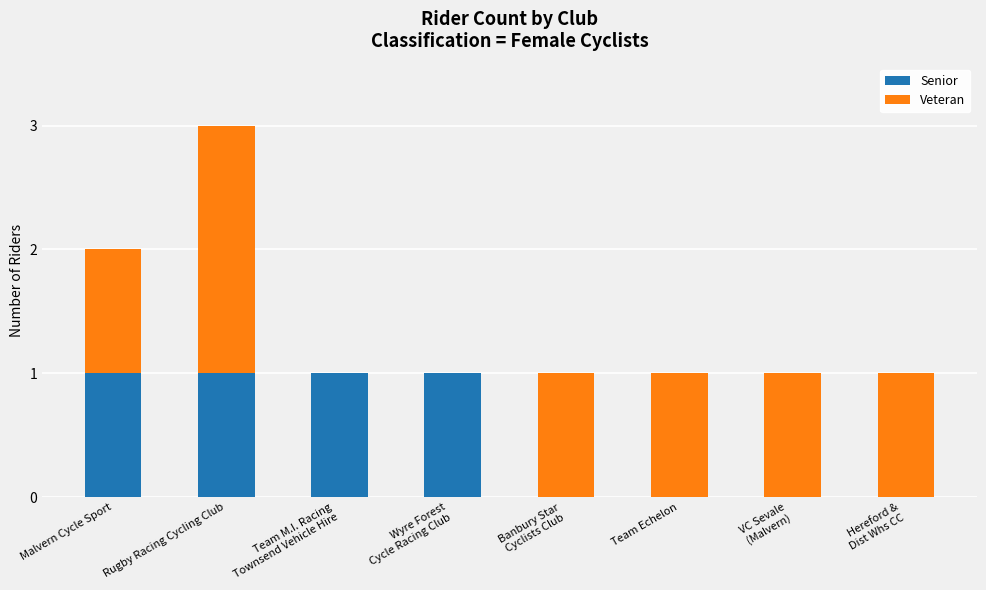

Is it true that Senior equals 1 at Rugby Racing Cycling Club?

True